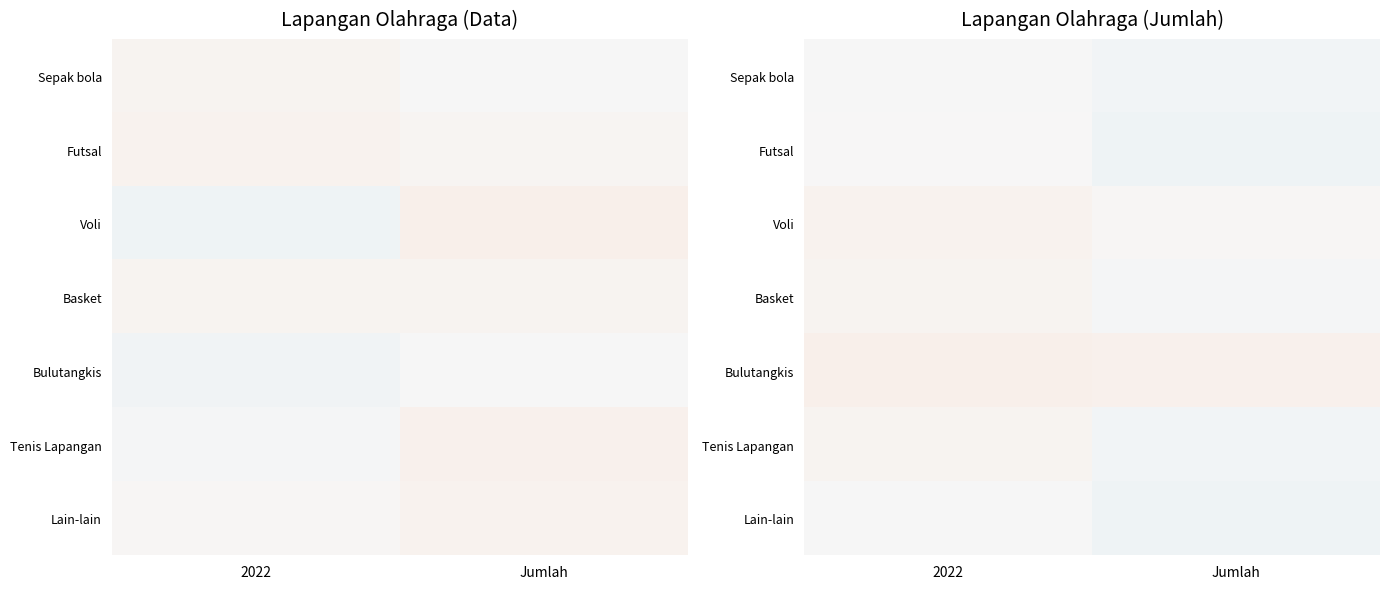

Is the value of Futsal at Jumlah greater than the value of Sepak bola at 2022?

No